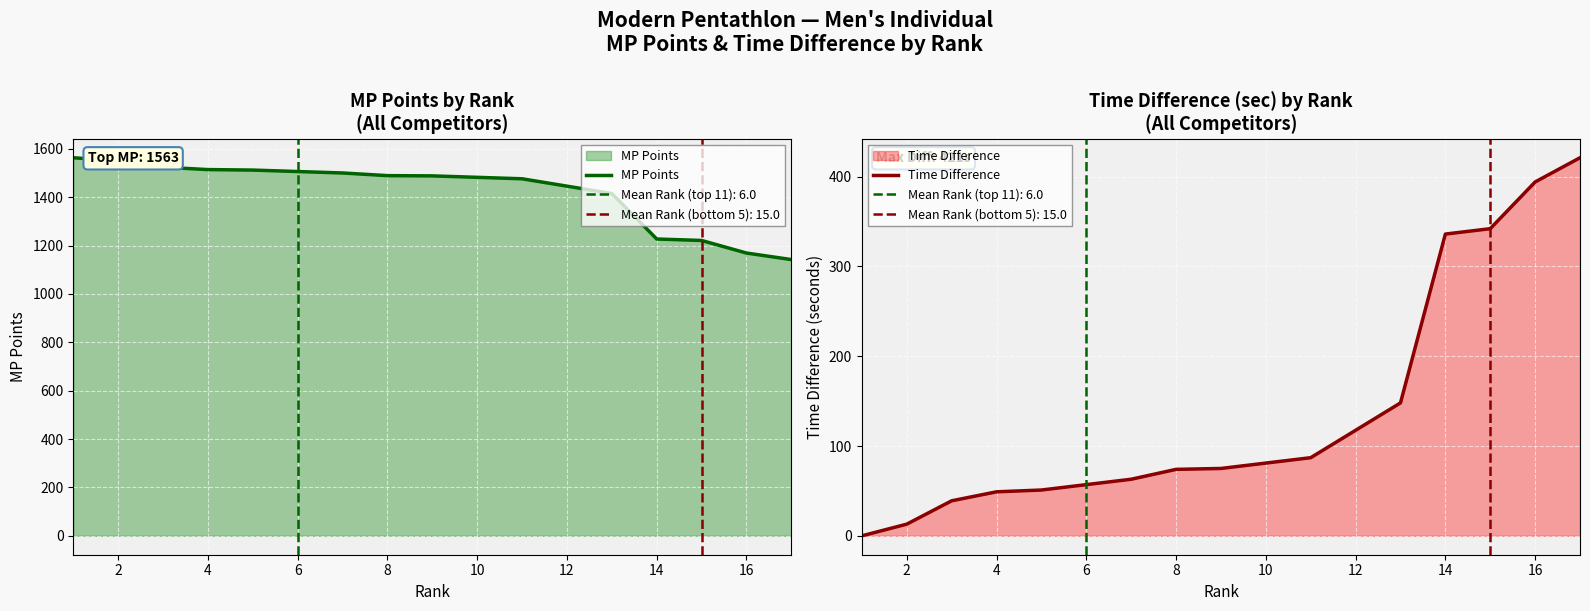

The value of MP Points at 8 is 2253. True or false?

False